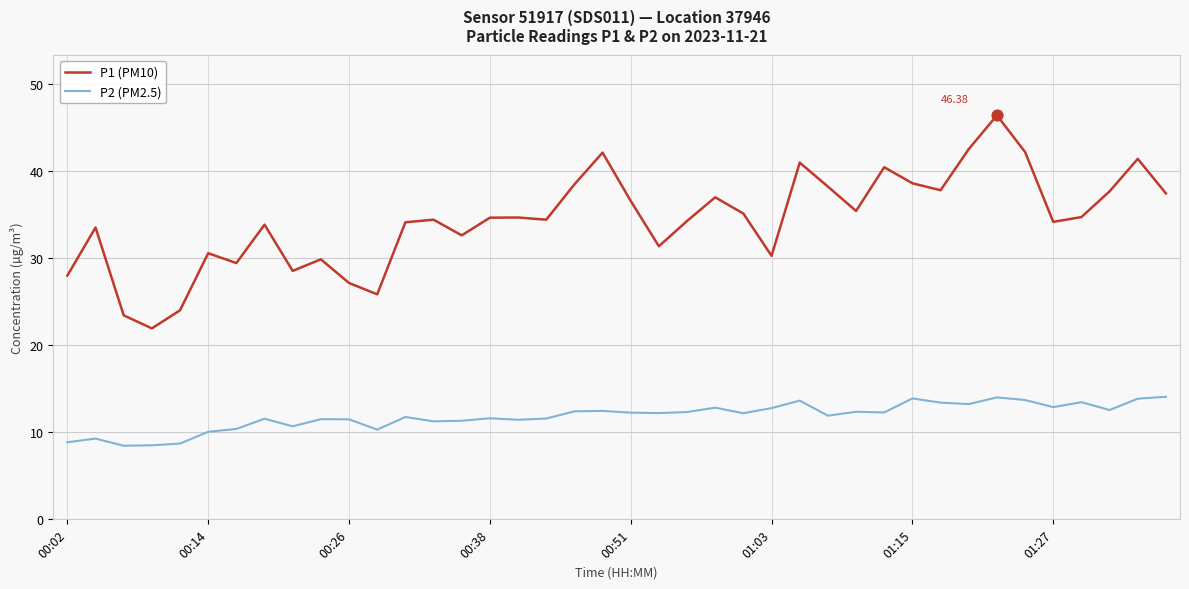

Which series has the largest range (max minus min)?

P1 (PM10)